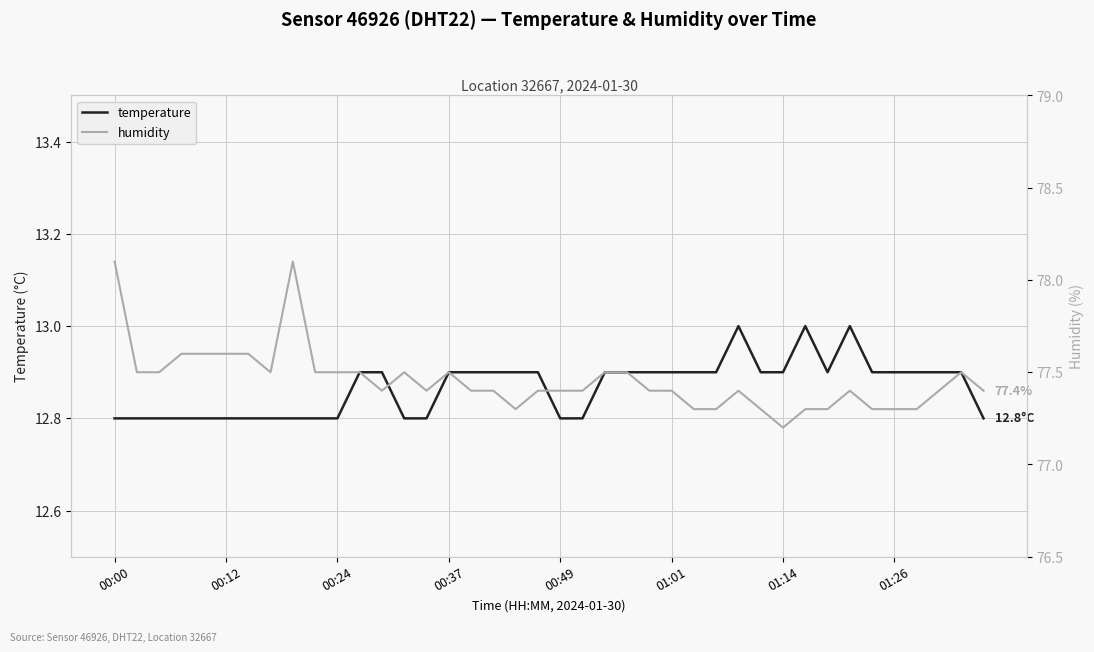

Which series has the largest range (max minus min)?

humidity